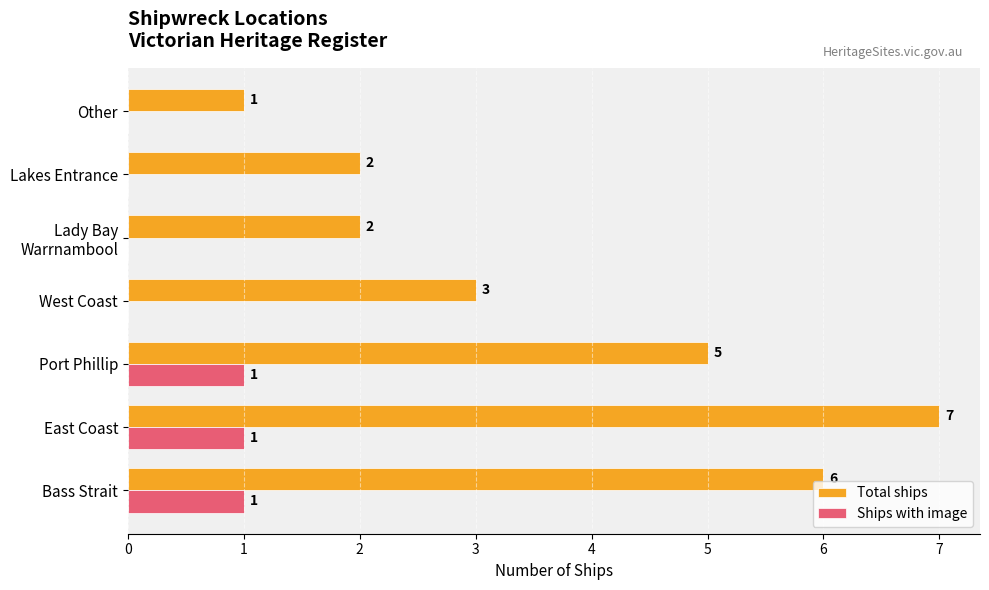

What is the maximum value shown in the chart?

7